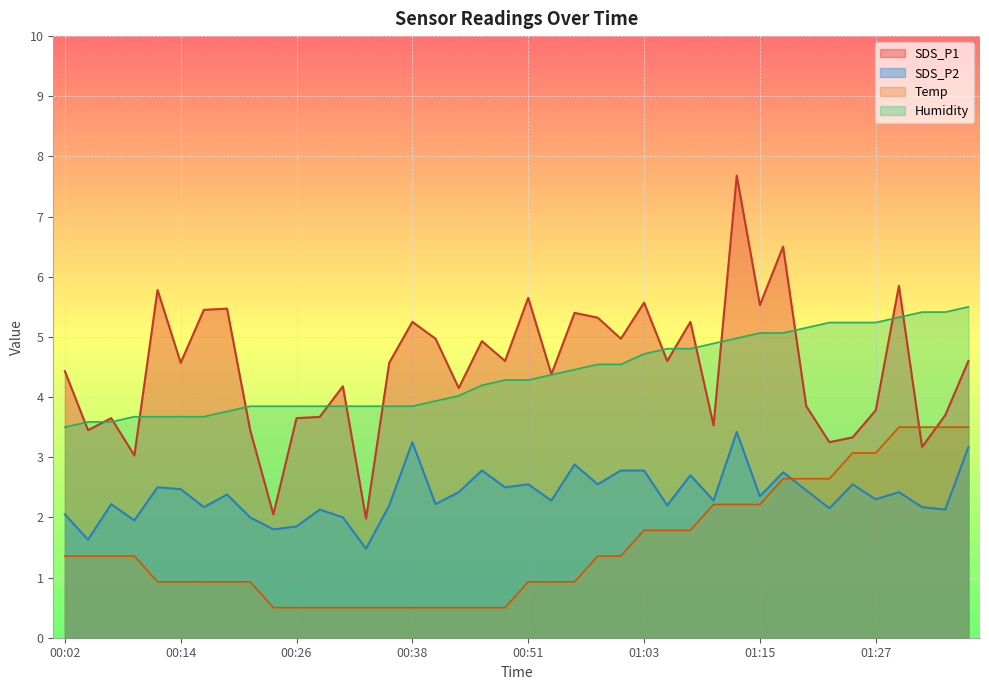

Read the SDS_P1 value at 00:43.

4.2